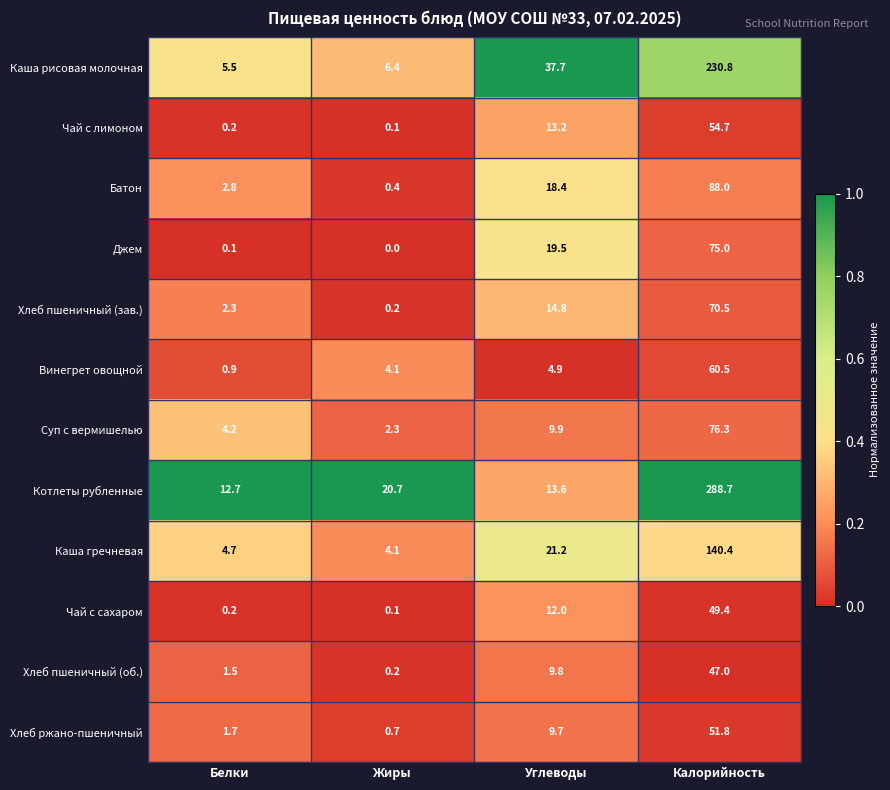

List the series in order of their peak value, lowest first.

Хлеб пшеничный (об.), Чай с сахаром, Хлеб ржано-пшеничный, Чай с лимоном, Винегрет овощной, Хлеб пшеничный (зав.), Джем, Суп с вермишелью, Батон, Каша гречневая, Каша рисовая молочная, Котлеты рубленные